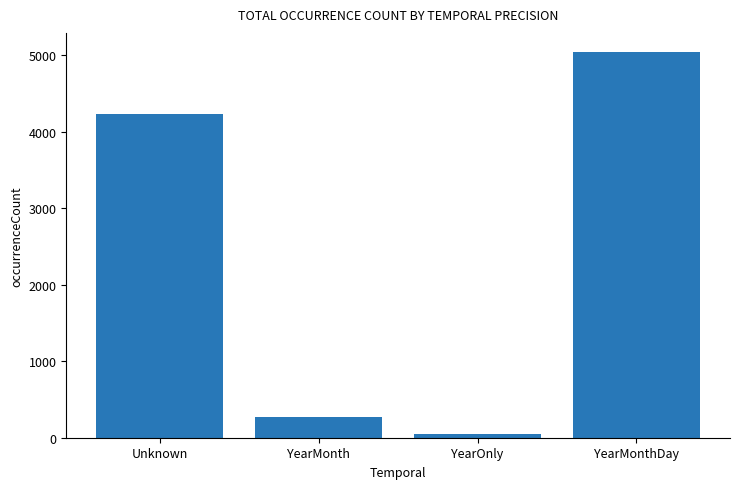

What is the sum of all values?

9602